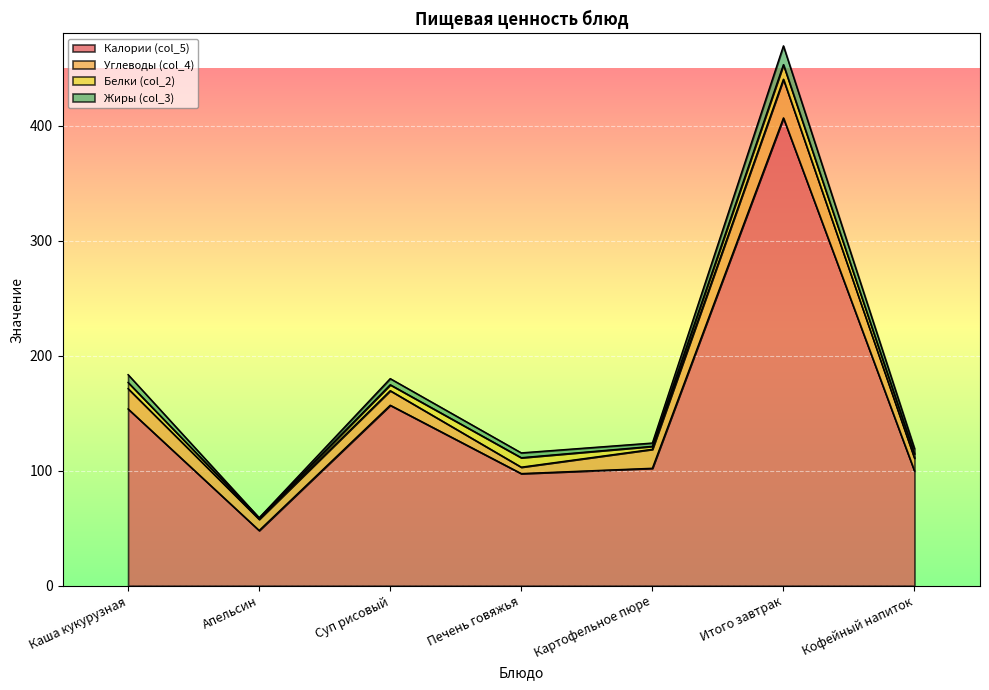

How many lines are shown in the chart?

4